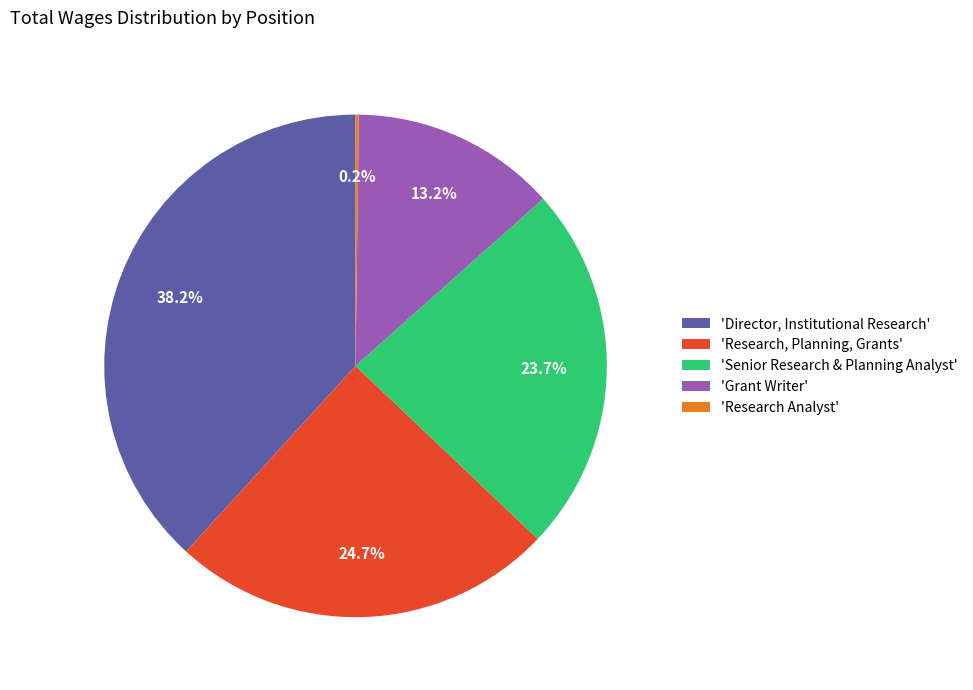

Which slice is the largest?

'Director, Institutional Research'